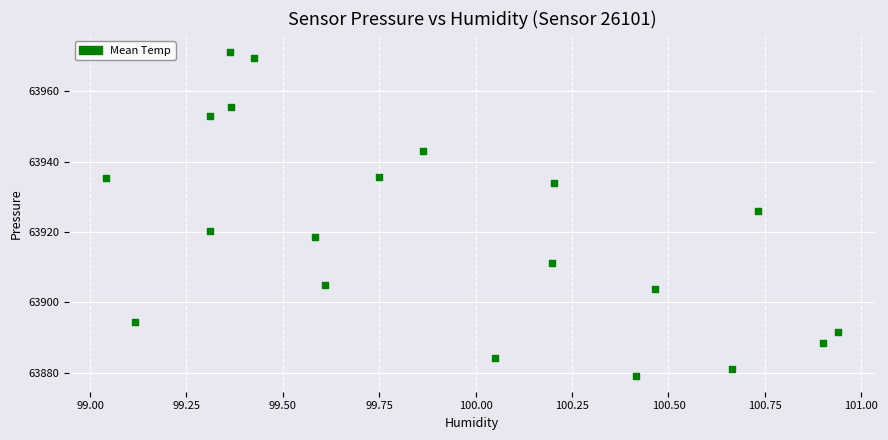

What is the range of X values (max minus min)?

1.9